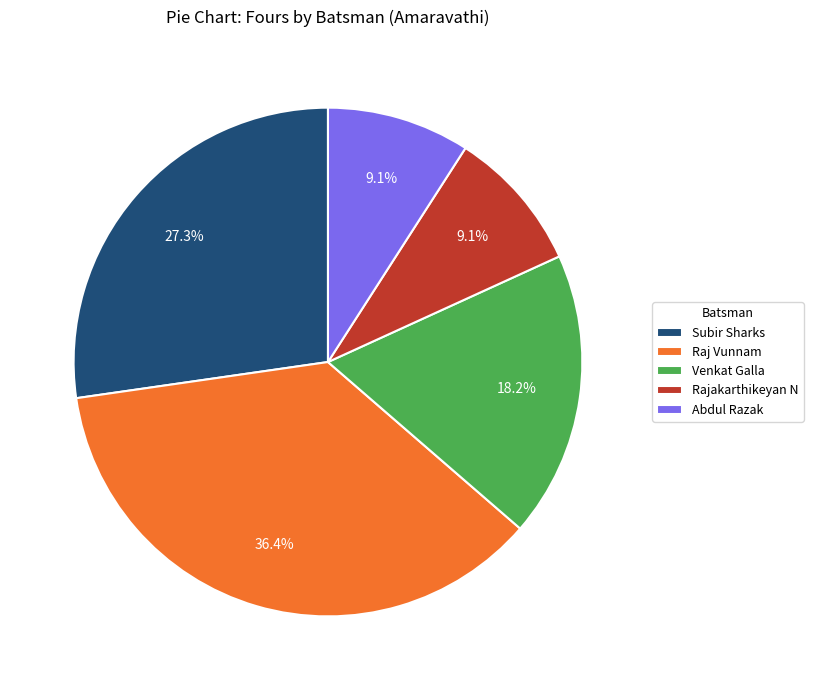

Which category has the biggest portion of the pie?

Raj Vunnam